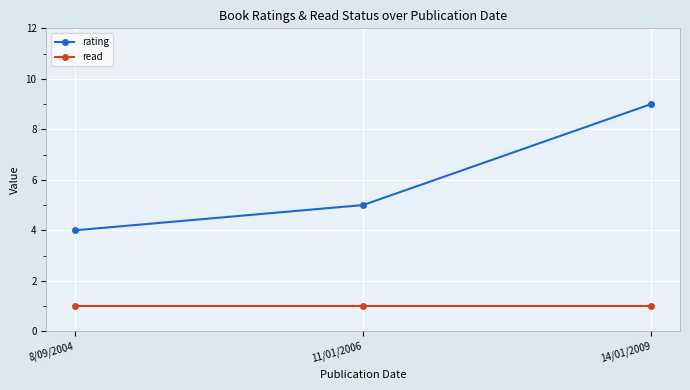

Is the value of rating at 8/09/2004 greater than the value of read at 14/01/2009?

Yes